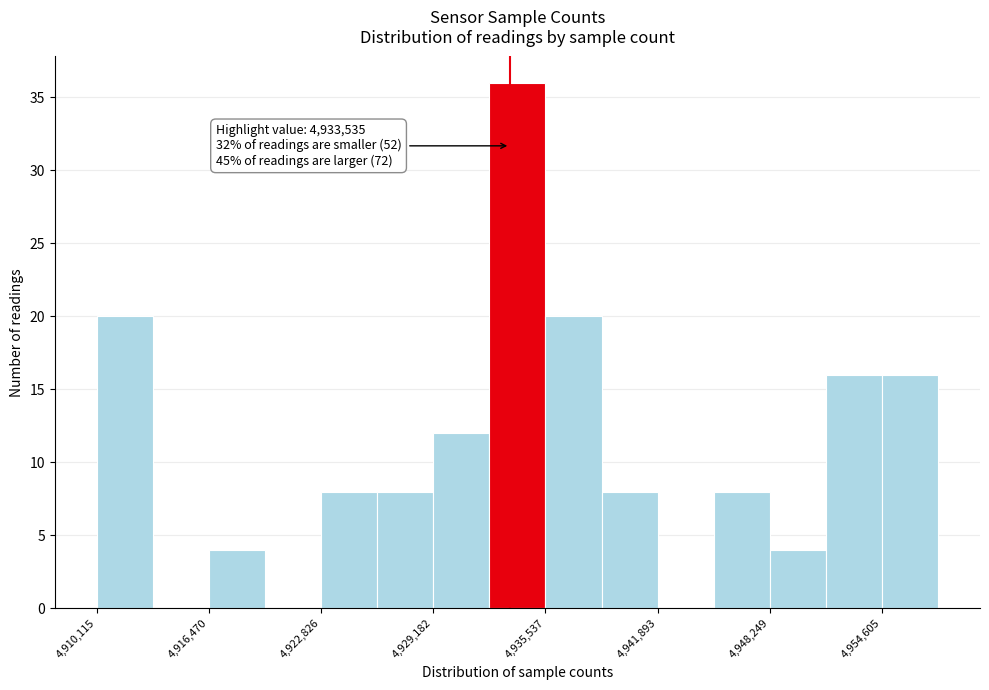

Around what value on the x-axis is the tallest bar? Give the approximate position of its centre, as read against the axis.

4934000